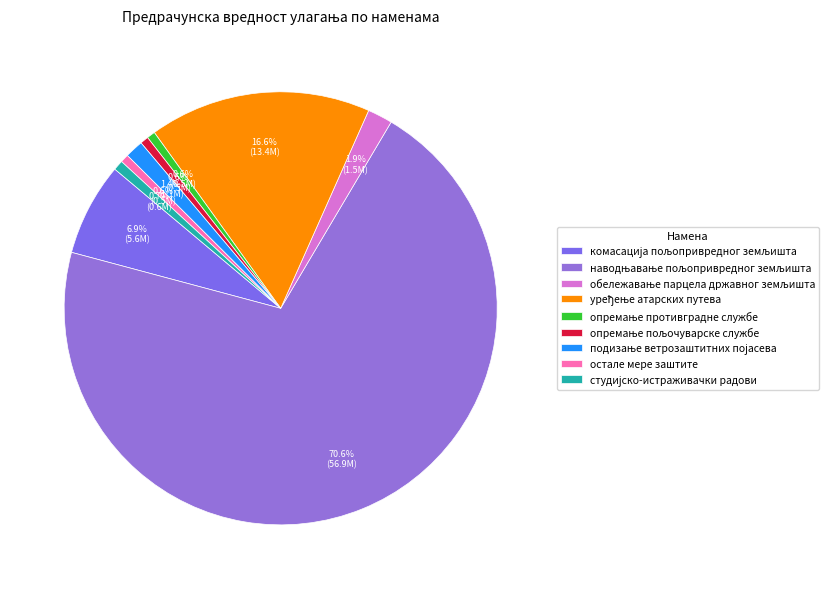

To the nearest percent, what is the difference between the largest and smallest slice percentages?

70%